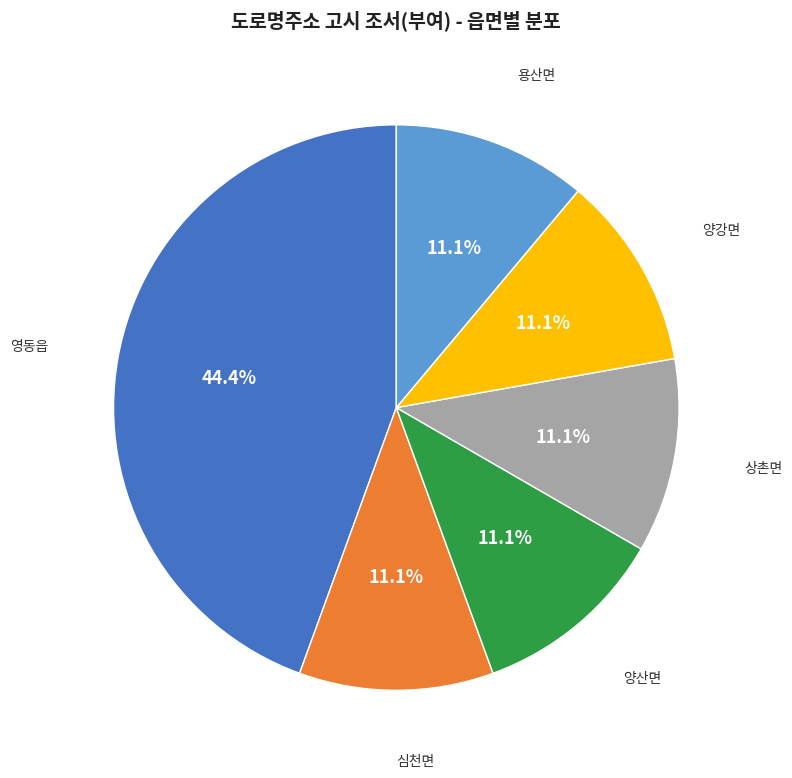

How many segments does this pie chart have?

6